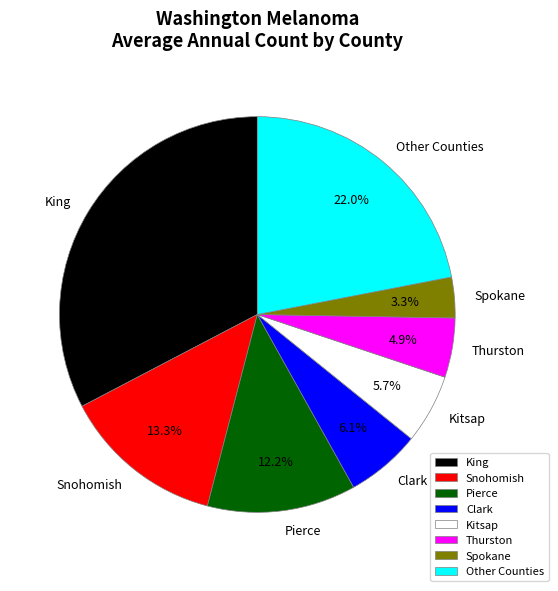

How many slices are in this pie chart?

8